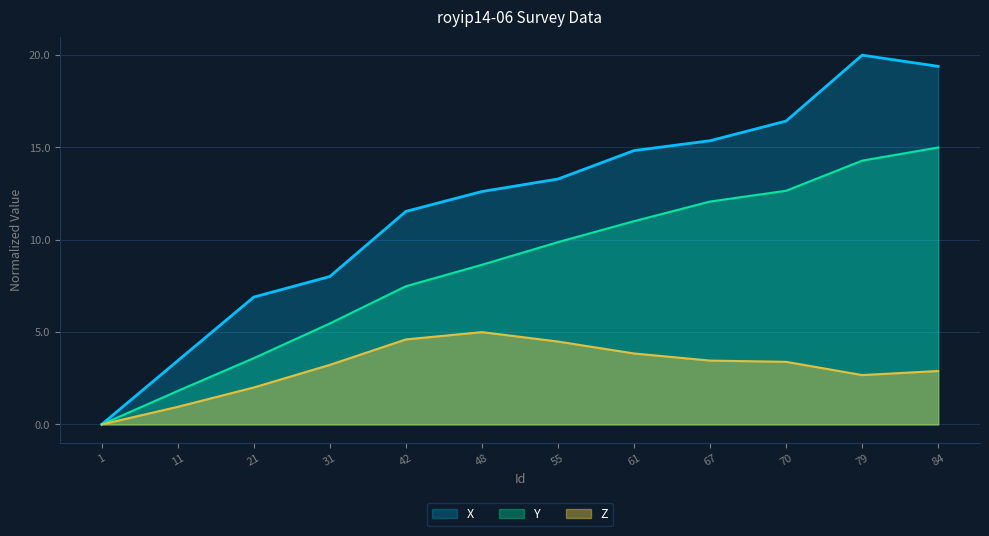

Where is the first local maximum for X?

79